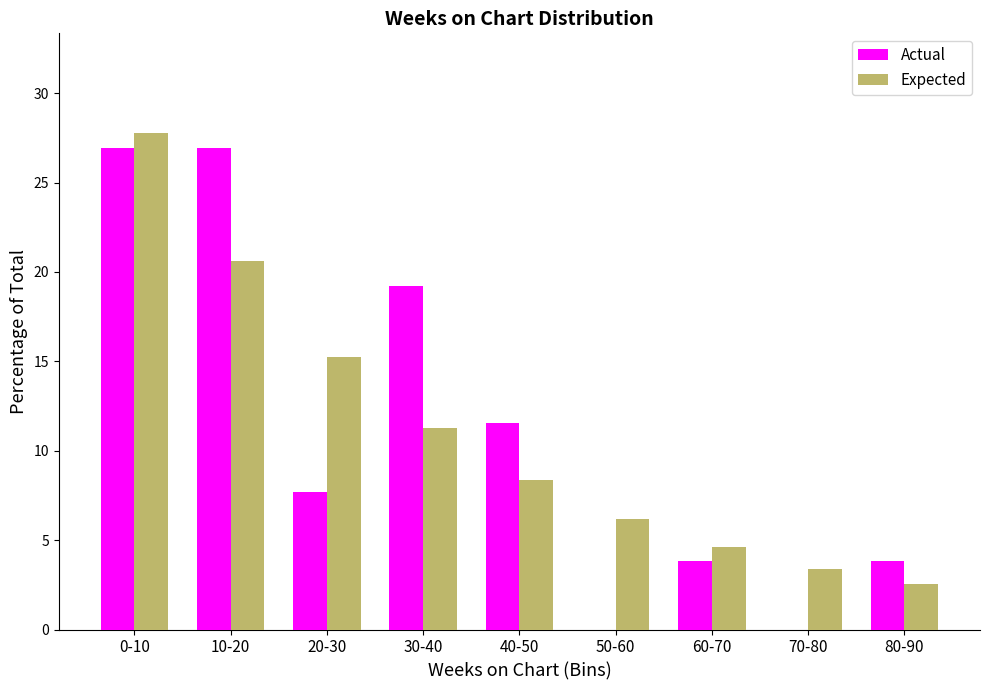

Reading left to right, transcribe all the data shown in this chart.

Actual: 0-10=26.9	10-20=26.9	20-30=7.7	30-40=19.2	40-50=11.5	50-60=0.0	60-70=3.8	70-80=0.0	80-90=3.8
Expected: 0-10=27.8	10-20=20.6	20-30=15.2	30-40=11.3	40-50=8.4	50-60=6.2	60-70=4.6	70-80=3.4	80-90=2.5